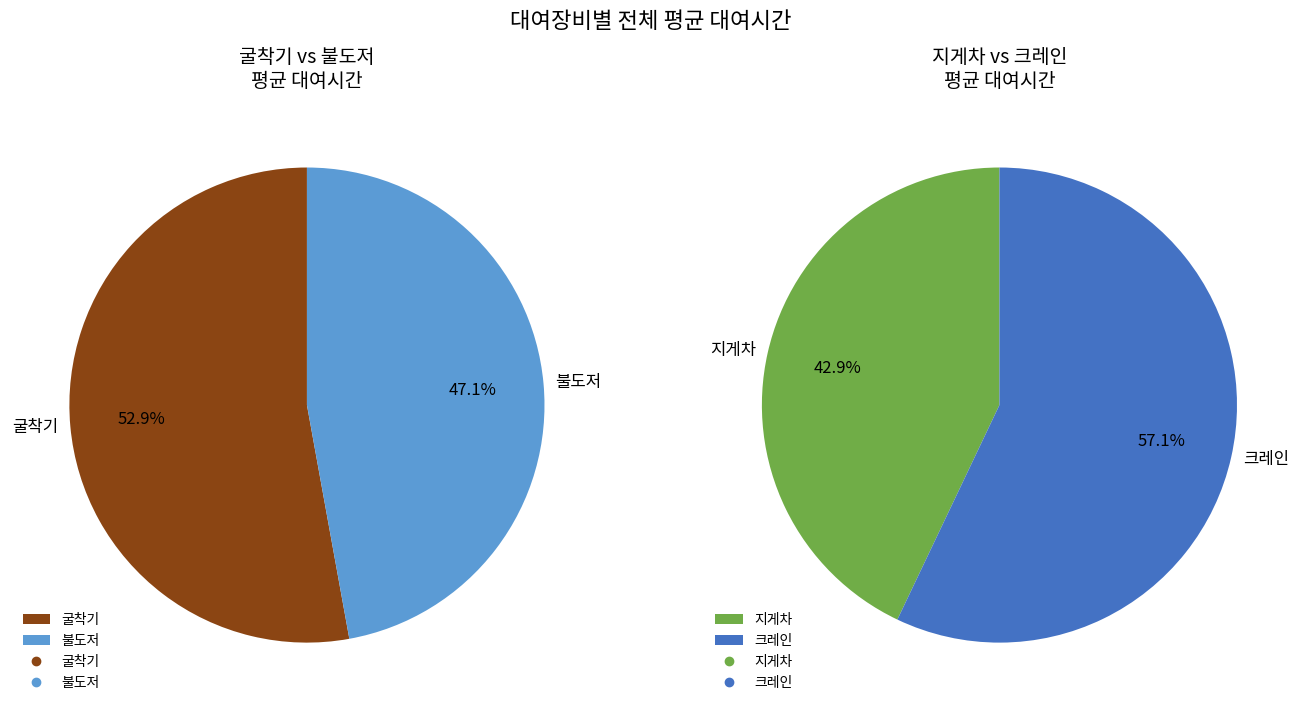

Does 지게차 account for over 50% of the chart?

No